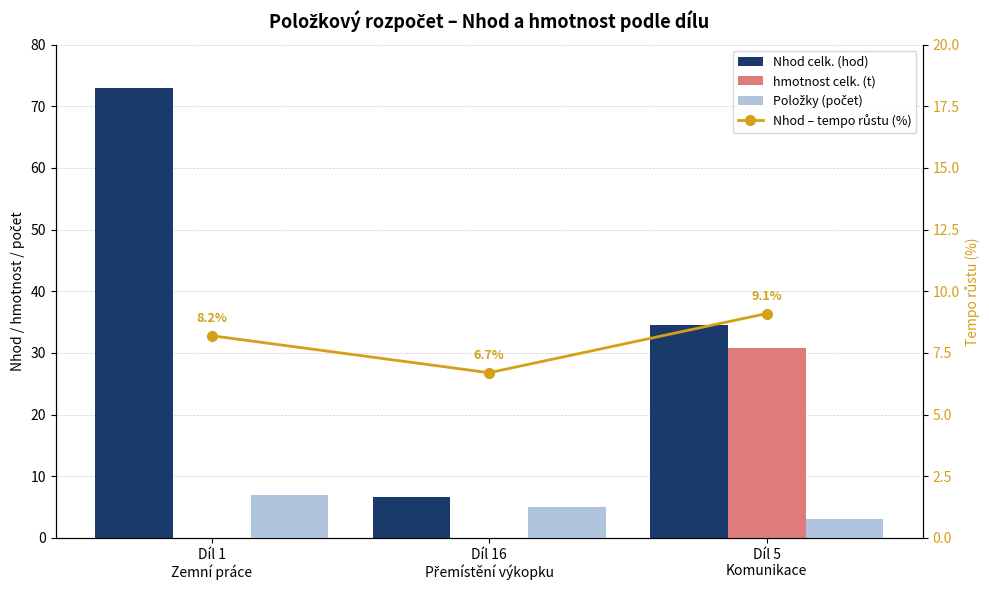

Is it true that Nhod – tempo růstu (%) equals 6.7 at Díl 16
Přemístění výkopku?

True